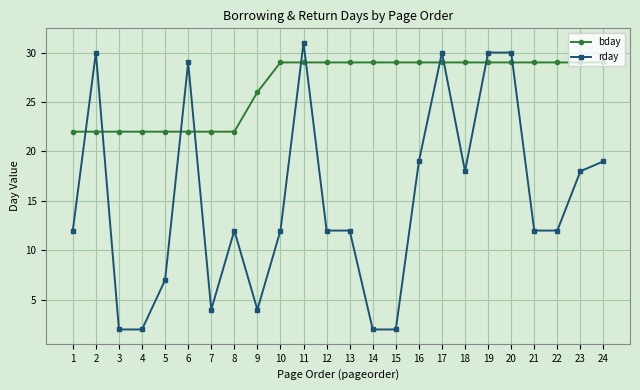

True or false: bday has a value of 29 at 17.

True